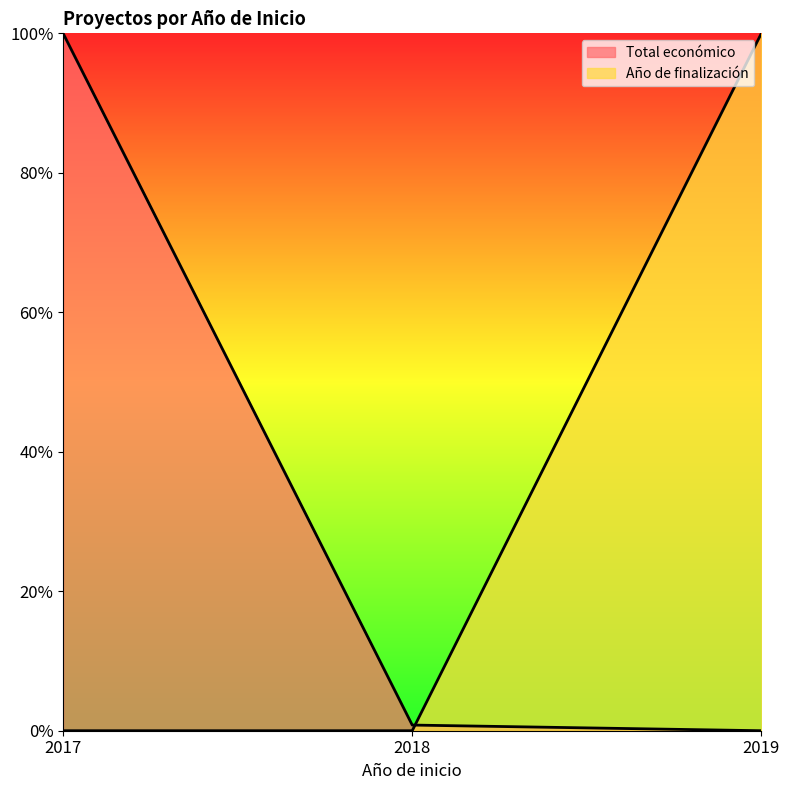

True or false: Año de finalización has a value of -0.4 at 2017.

False